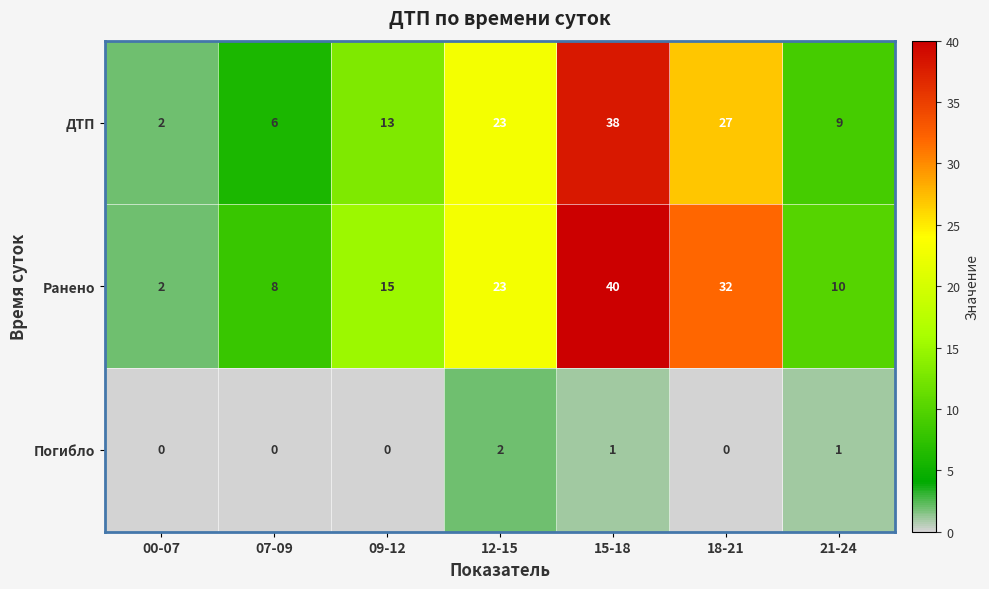

Rank the series by their maximum value, from lowest to highest.

Погибло, ДТП, Ранено